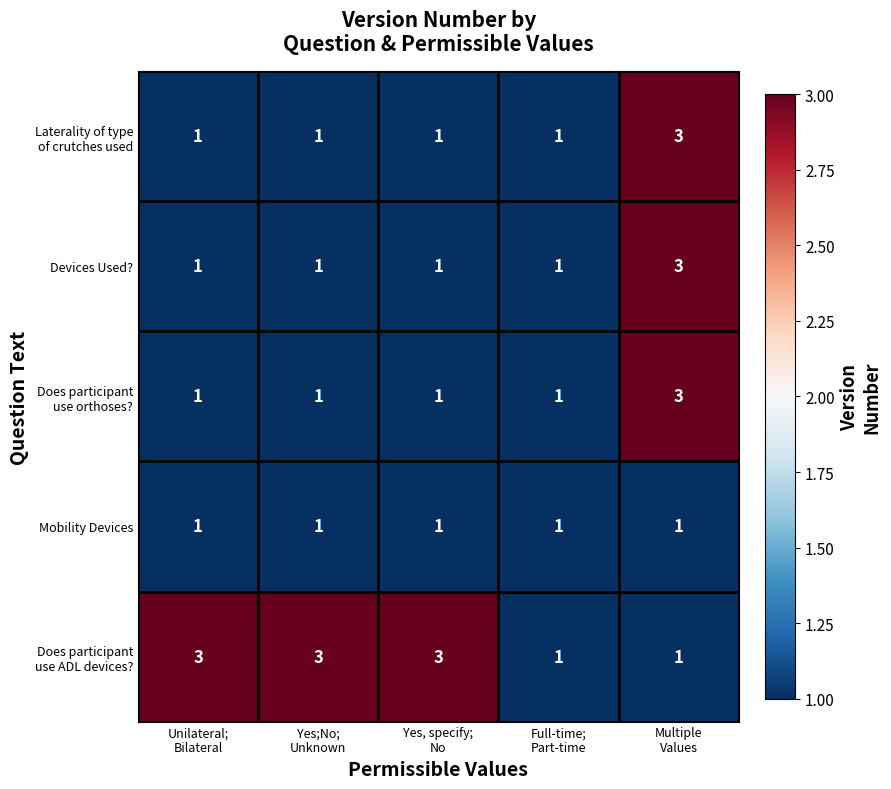

What is the greatest value displayed?

3